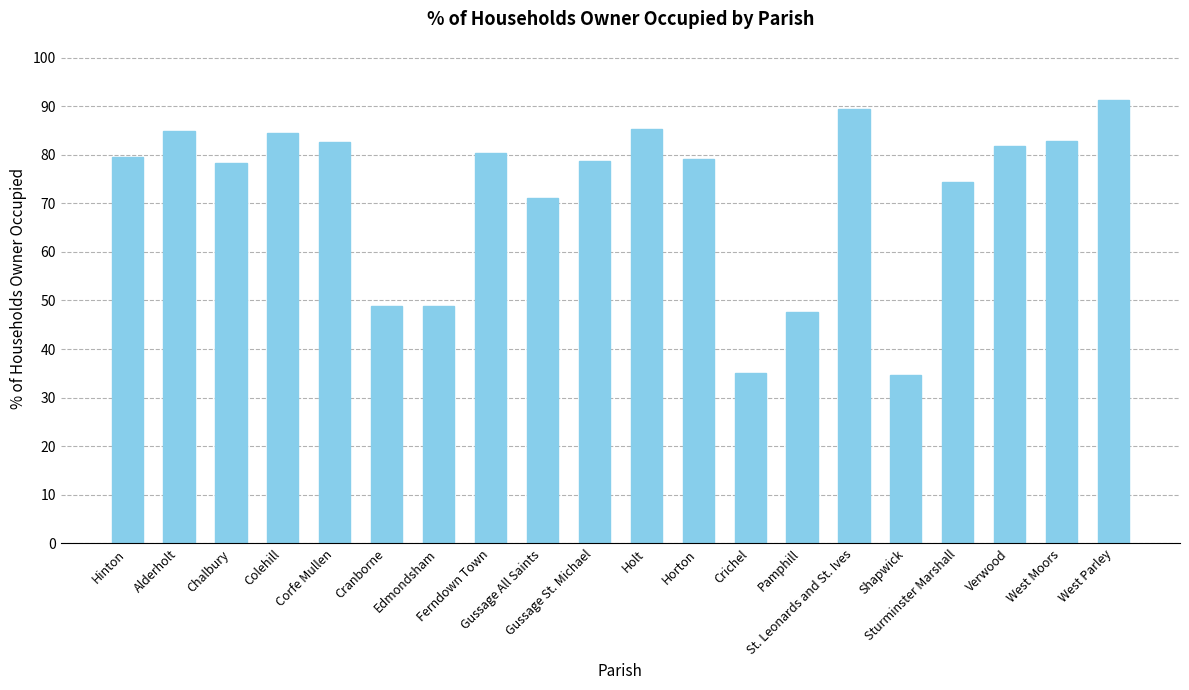

What position from the left is West Parley?

20